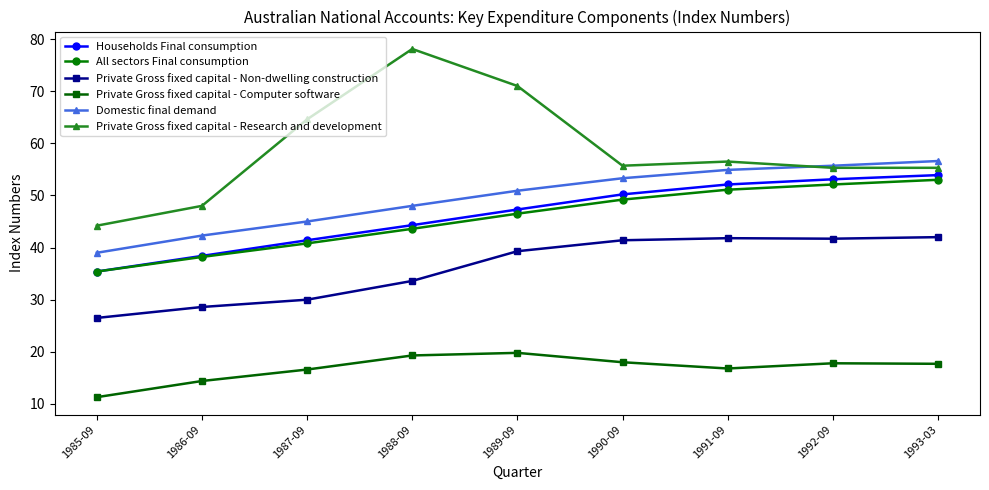

At how many categories does at least one series exceed 72?

1